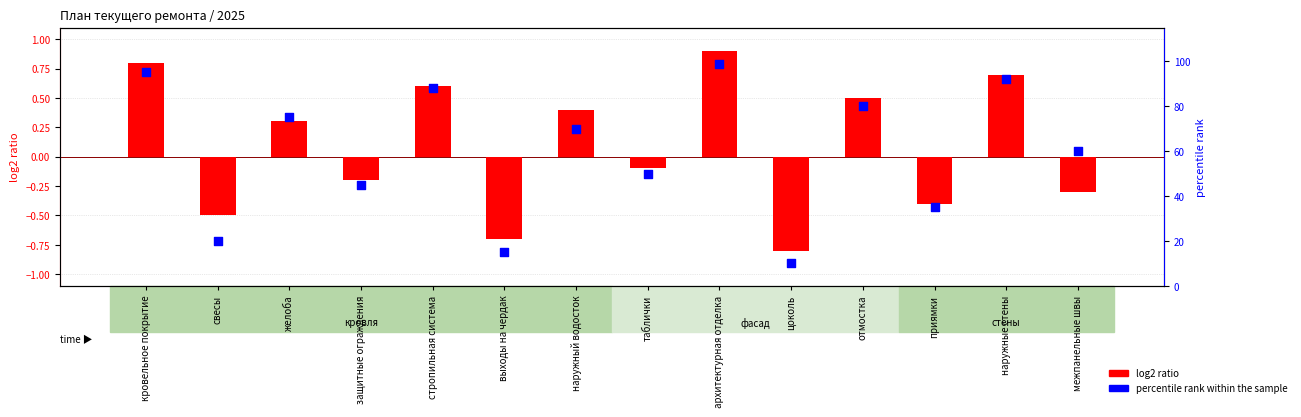

What are all the series names shown in the legend?

log2 ratio, percentile rank within the sample